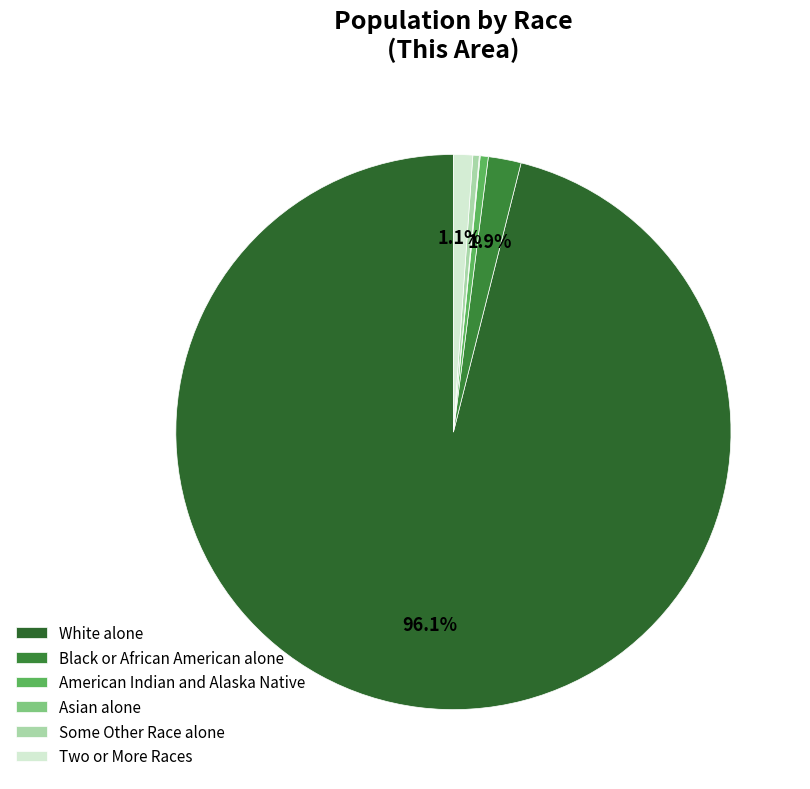

Is it true that Asian alone is 1% of the pie?

False